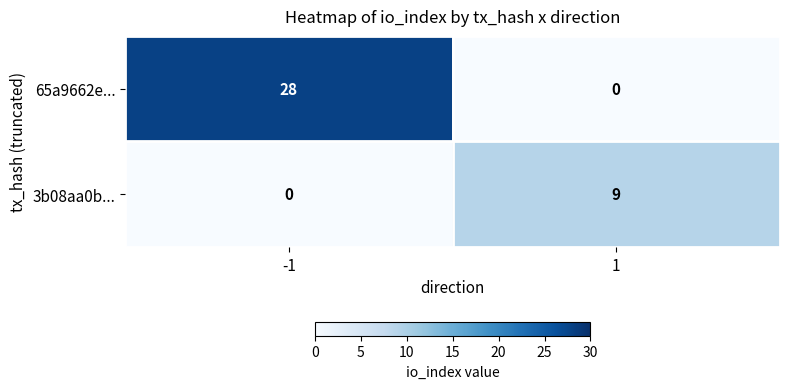

True or false: 65a9662e... has a value of 0 at 1.

True